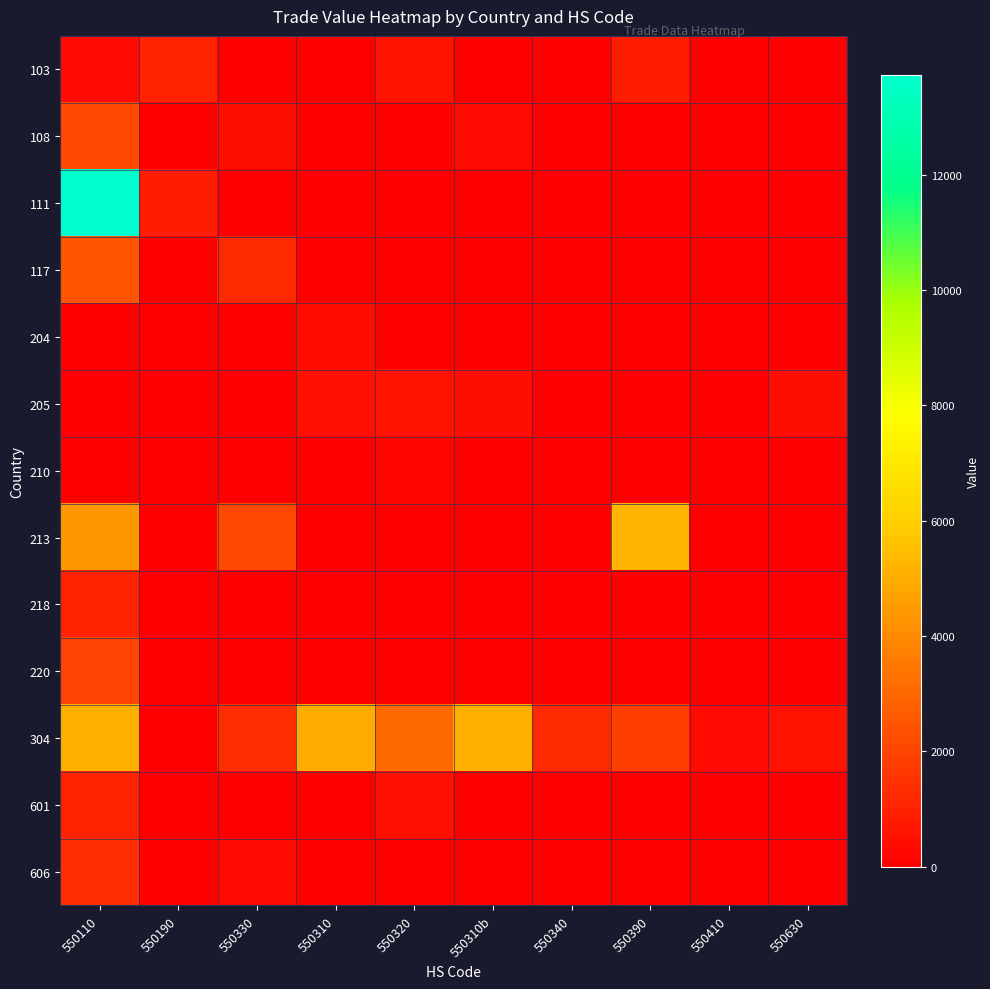

Between 550320 and 550310b, which series saw the biggest shift?

304